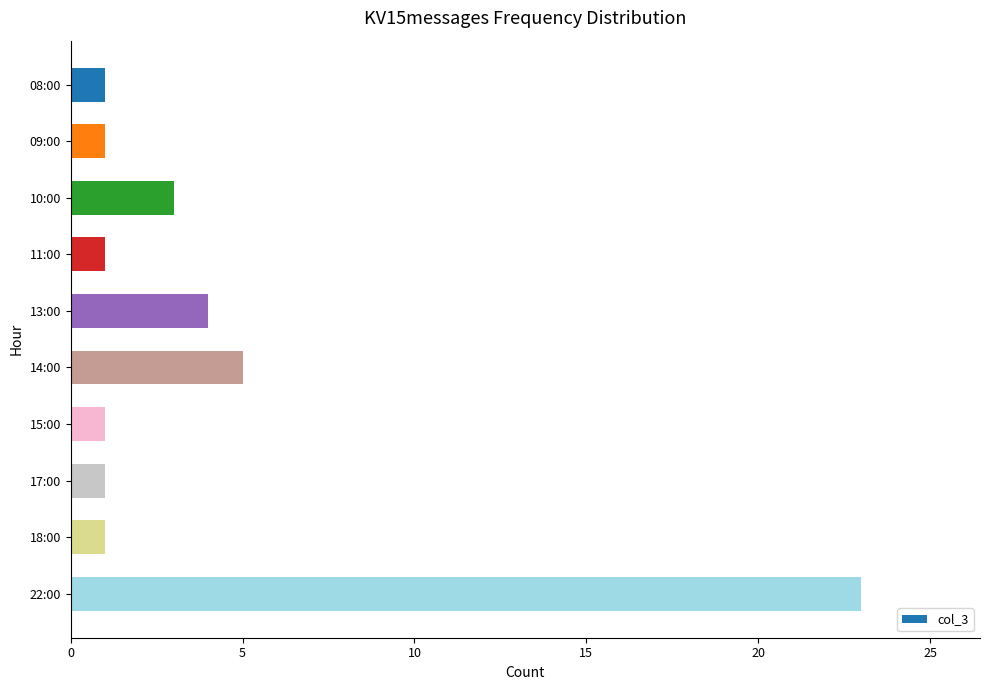

Reading top to bottom, transcribe all the data shown in this chart.

1	1	3	1	4	5	1	1	1	23